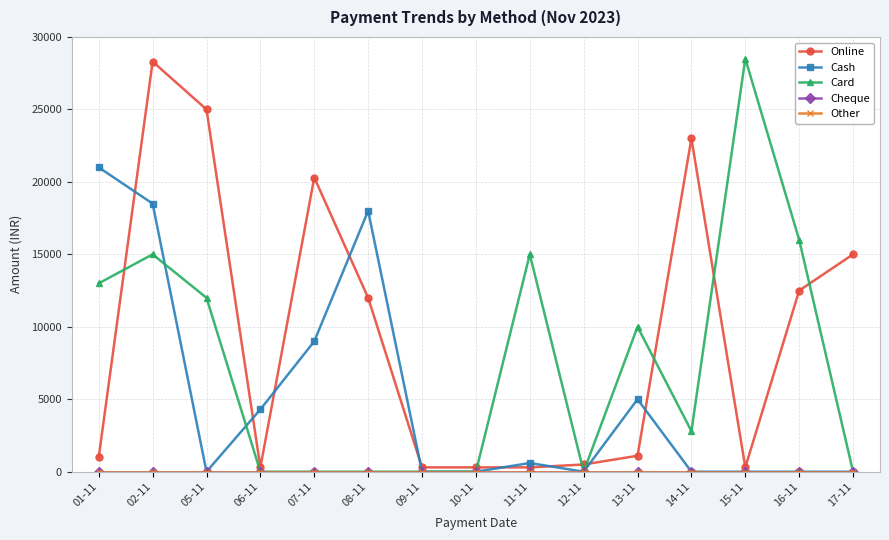

Is this an area chart (filled region under the line)?

No